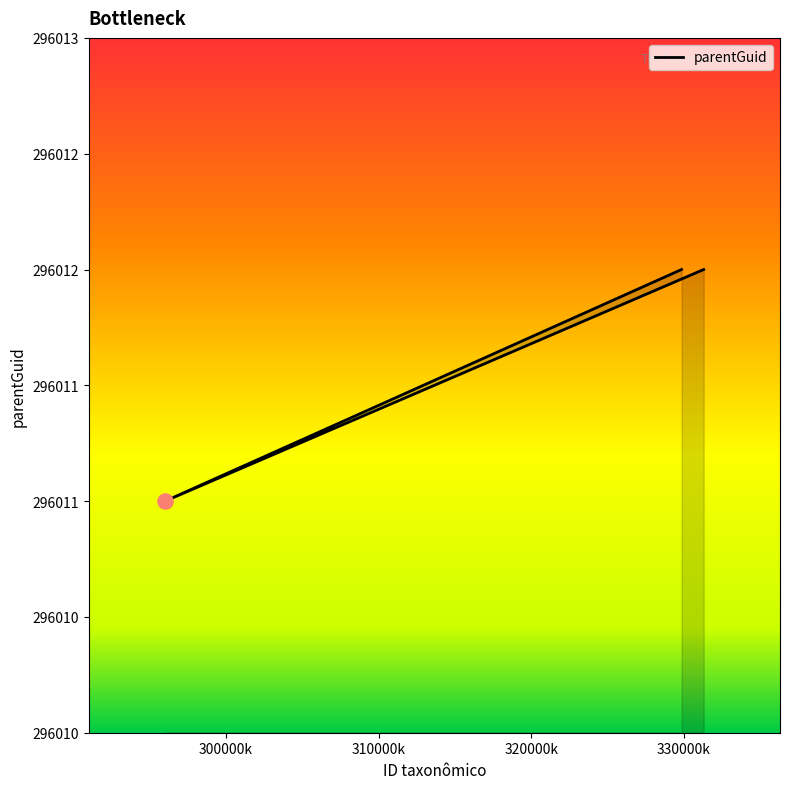

Between 329844 and 331293, which is larger?

329844